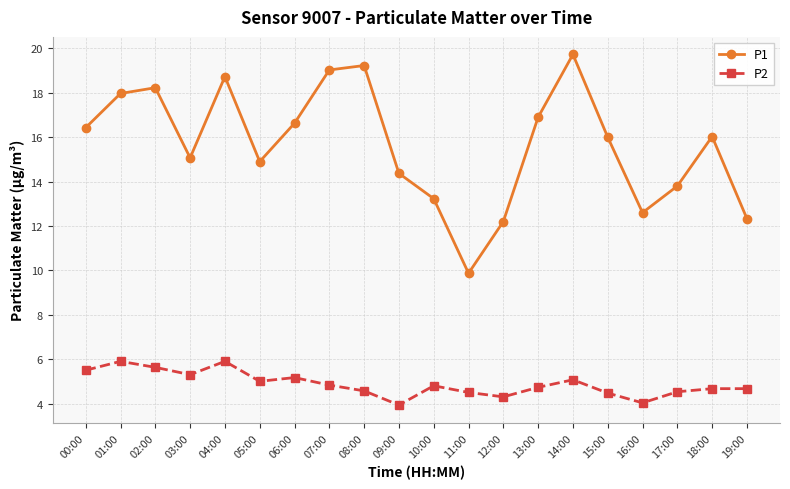

At 15:00, list the series in order from largest to smallest.

P1, P2